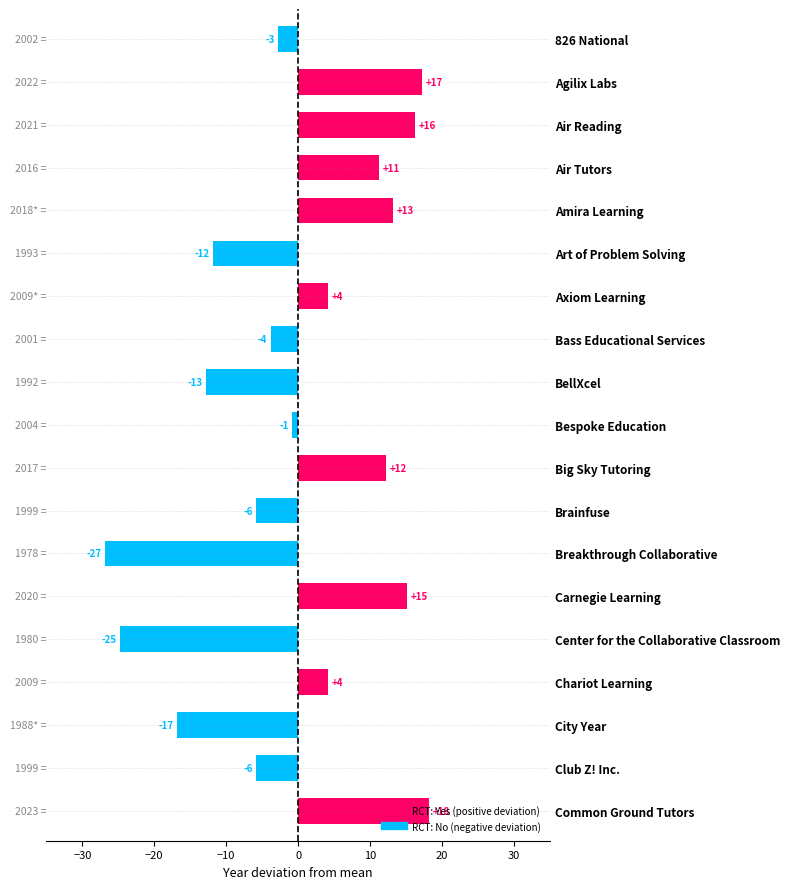

Are the bars horizontal?

Yes